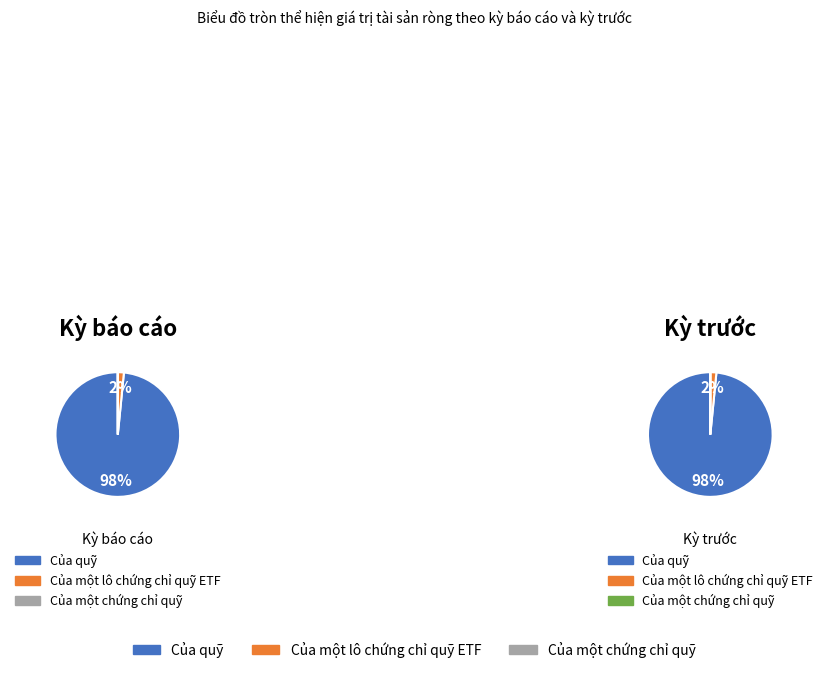

The Của một chứng chỉ quỹ slice represents 0% of the pie. True or false?

True